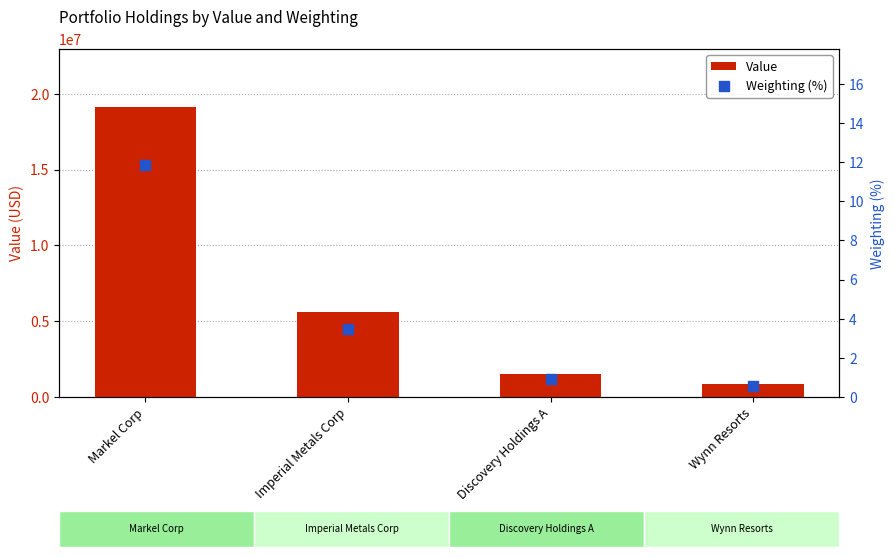

Is the value of Weighting (%) at Imperial Metals Corp greater than the value of Value at Markel Corp?

No